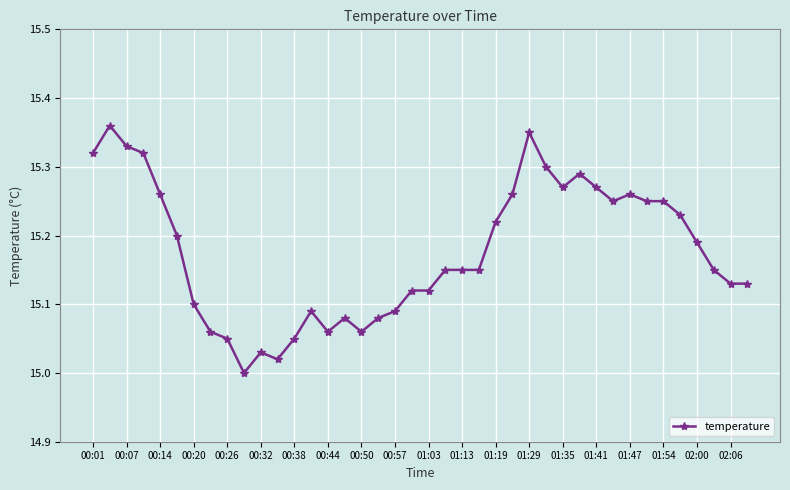

True or false: there are more than 0 points higher than both neighbors.

True